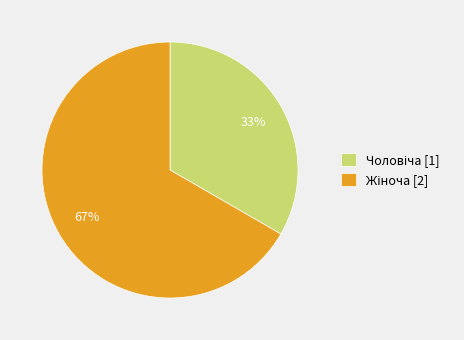

To the nearest percent, what is the average slice percentage?

50%